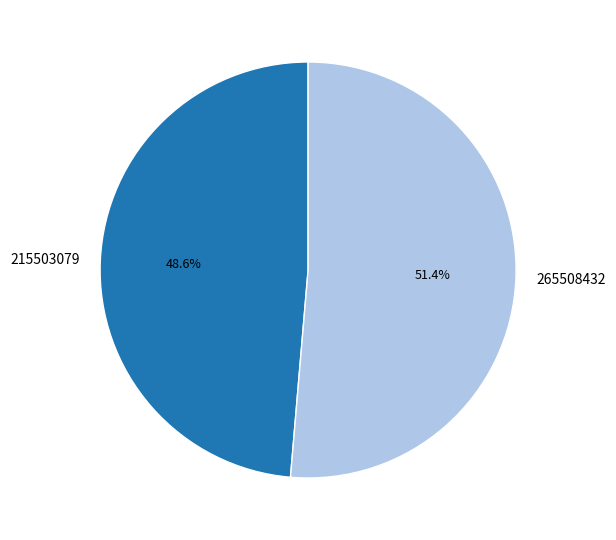

Which slice is the smallest?

215503079